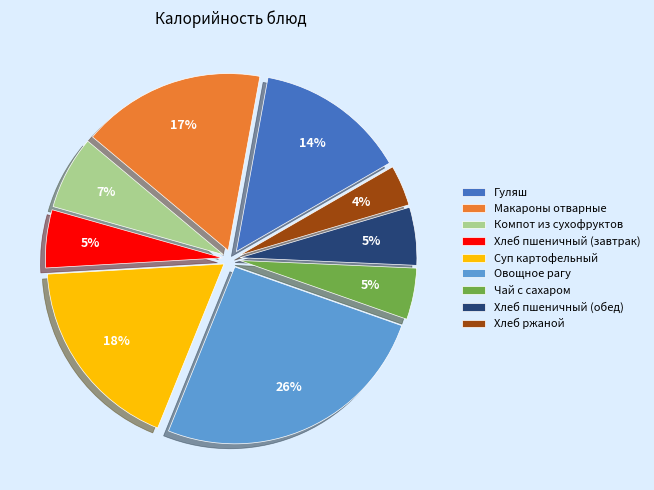

To the nearest percent, what percentage of the pie is Хлеб пшеничный (завтрак)?

5%